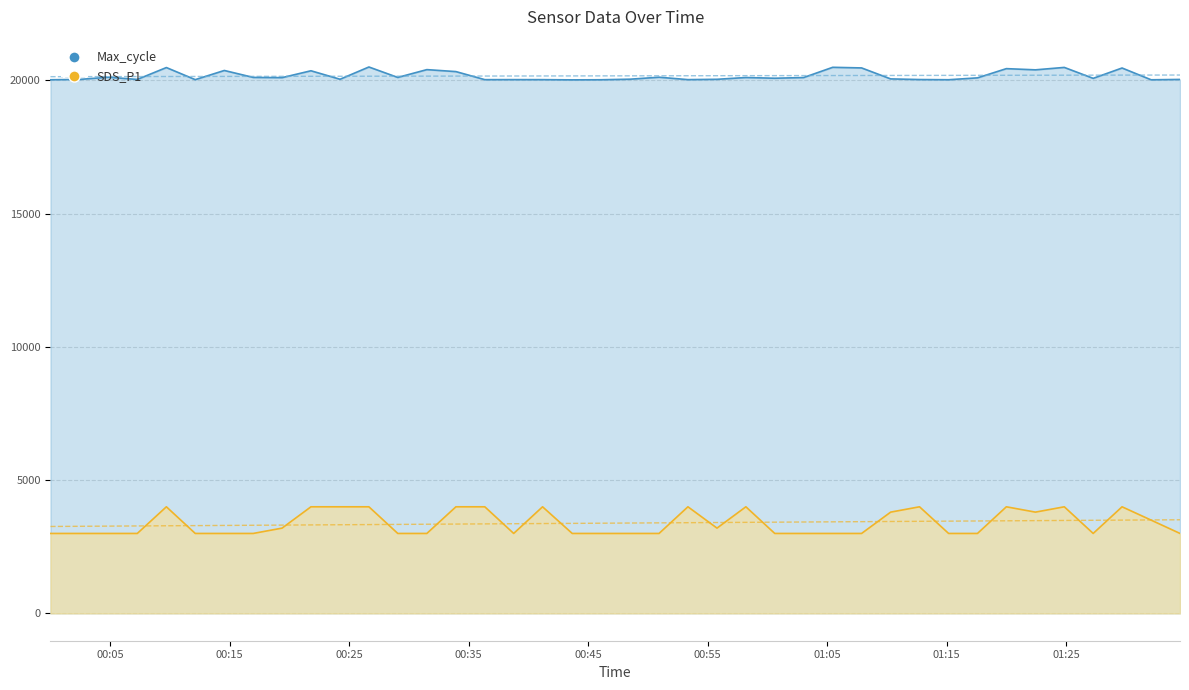

The SDS_P1 series shows 1416 at 23. True or false?

False